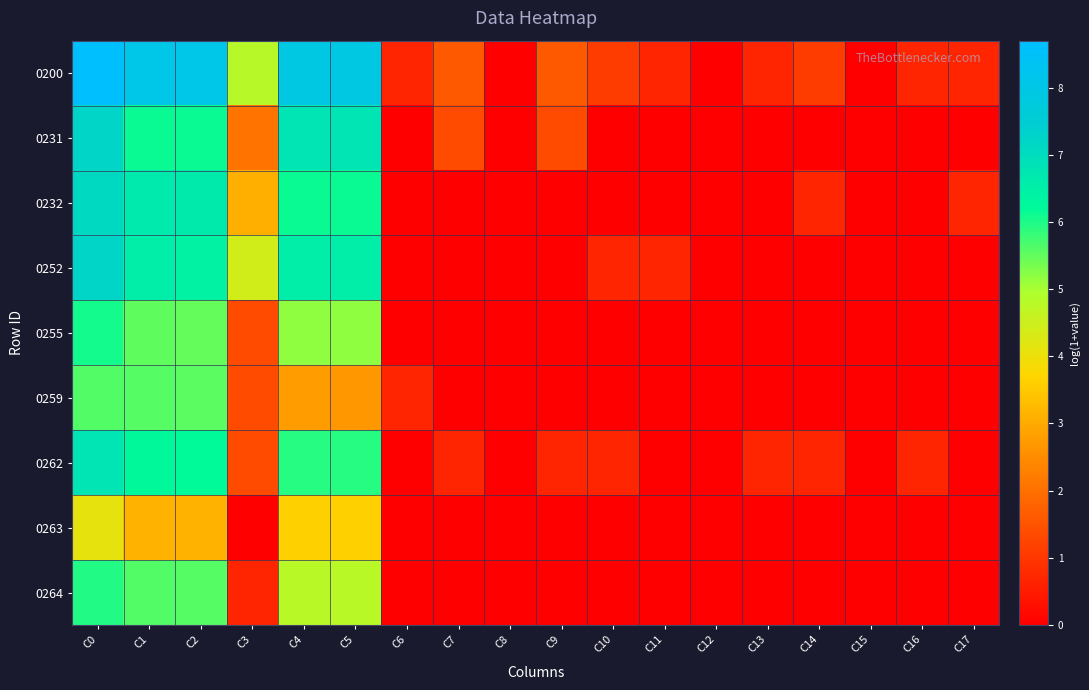

Which has a higher value, C6 or C3?

C3